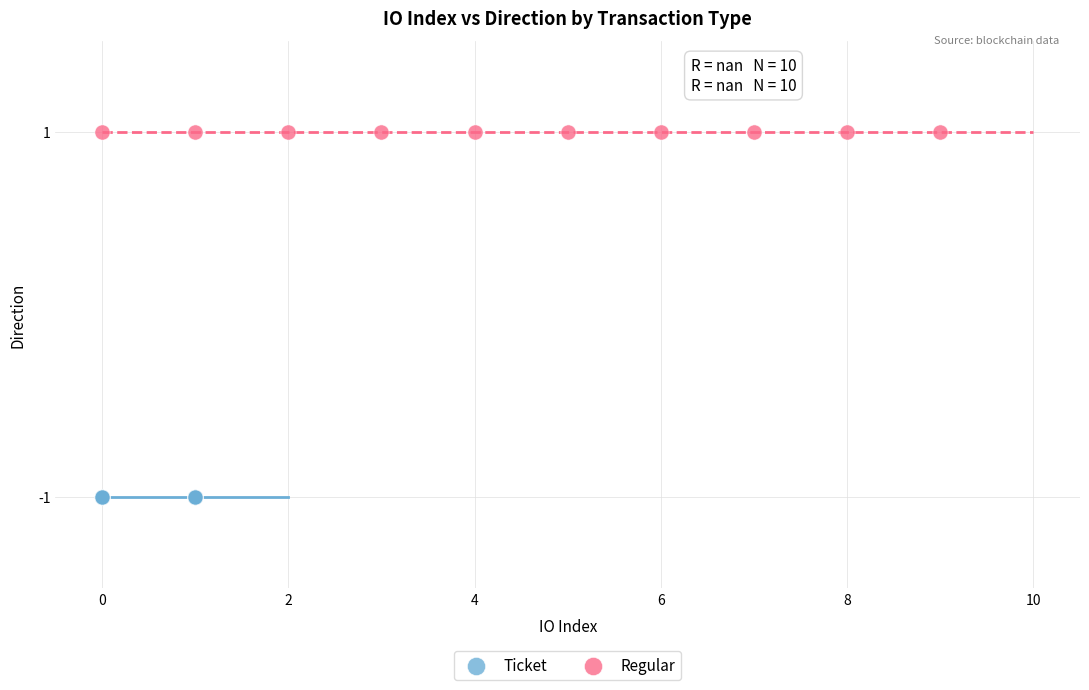

Which series contains the highest Y value?

Regular